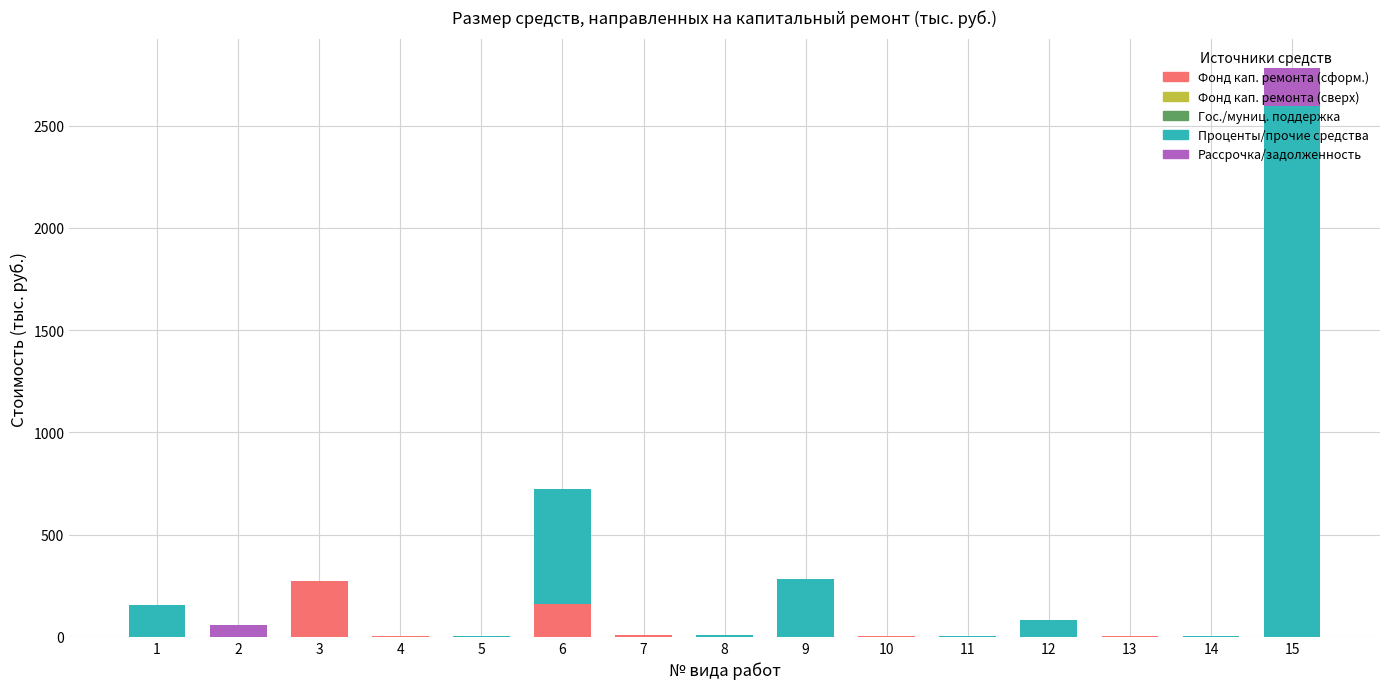

At which category is the sum across all series the highest?

15